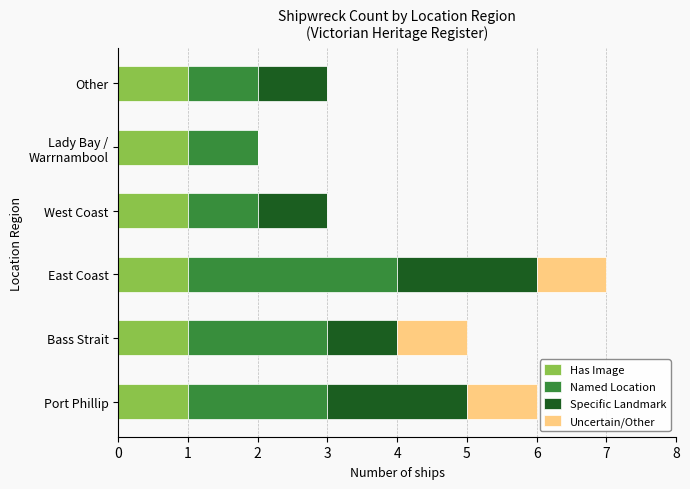

The Has Image series shows 1 at Port Phillip. True or false?

True